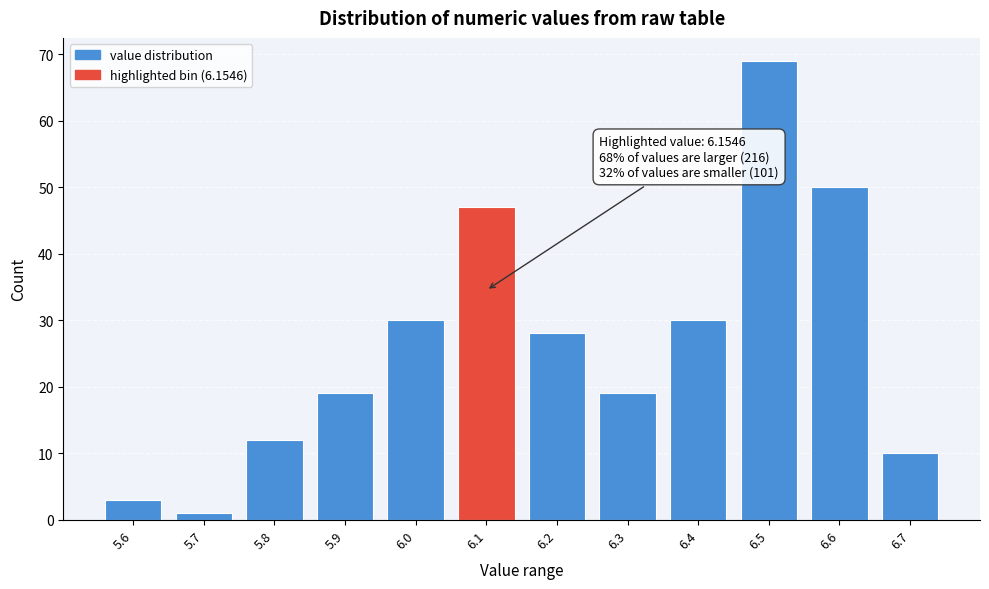

Reading left to right, extract all data points from this chart.

3	1	12	19	30	47	28	19	30	69	50	10